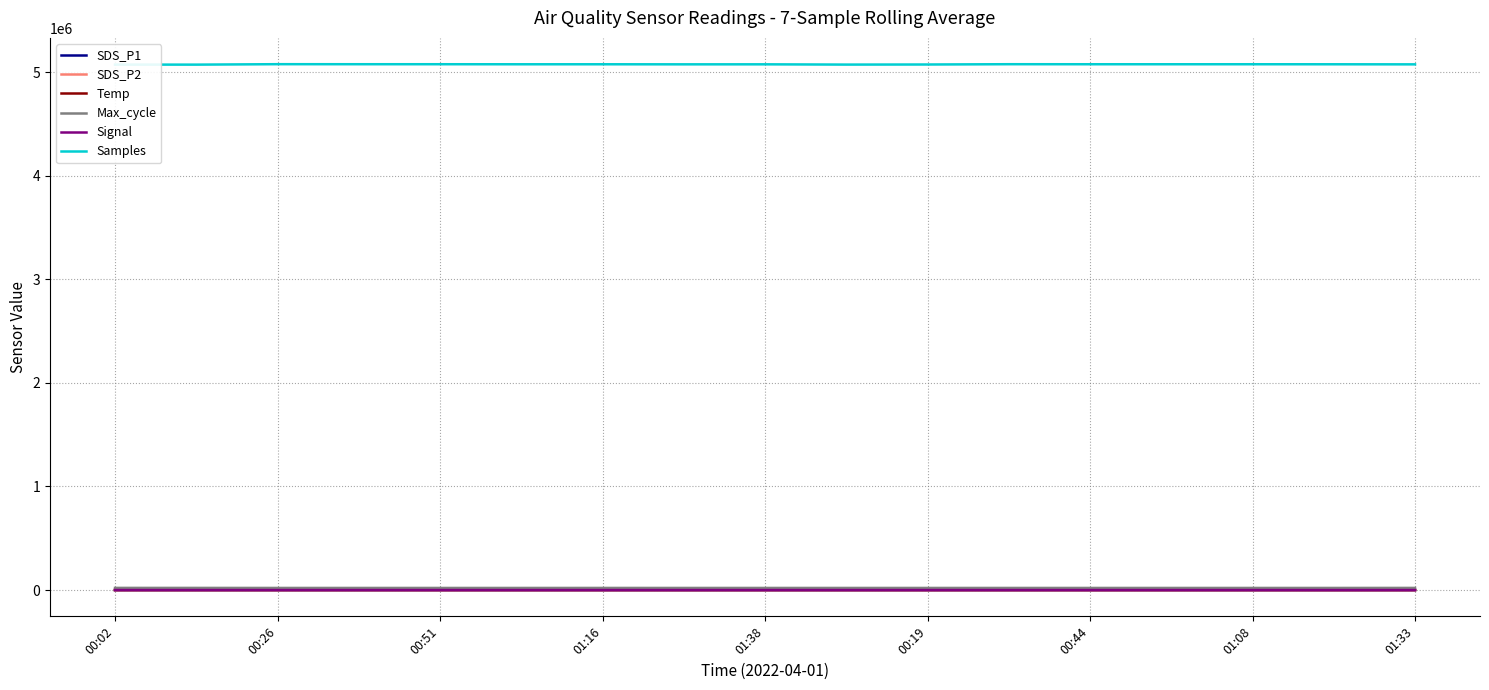

True or false: Samples and SDS_P1 cross at least once.

False